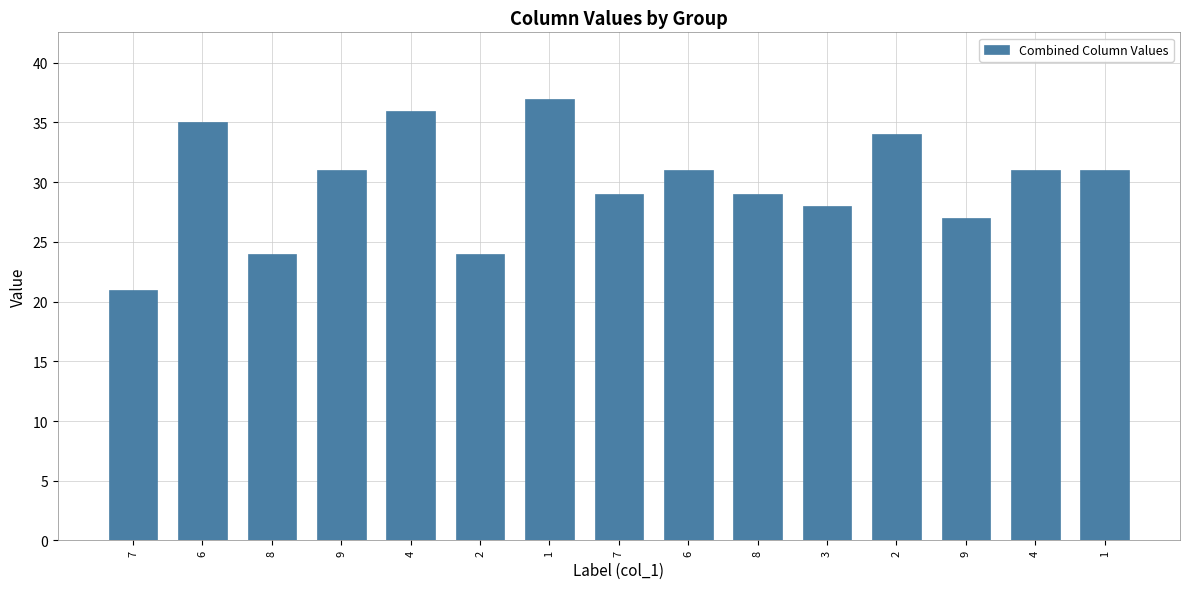

Are the bars horizontal?

No